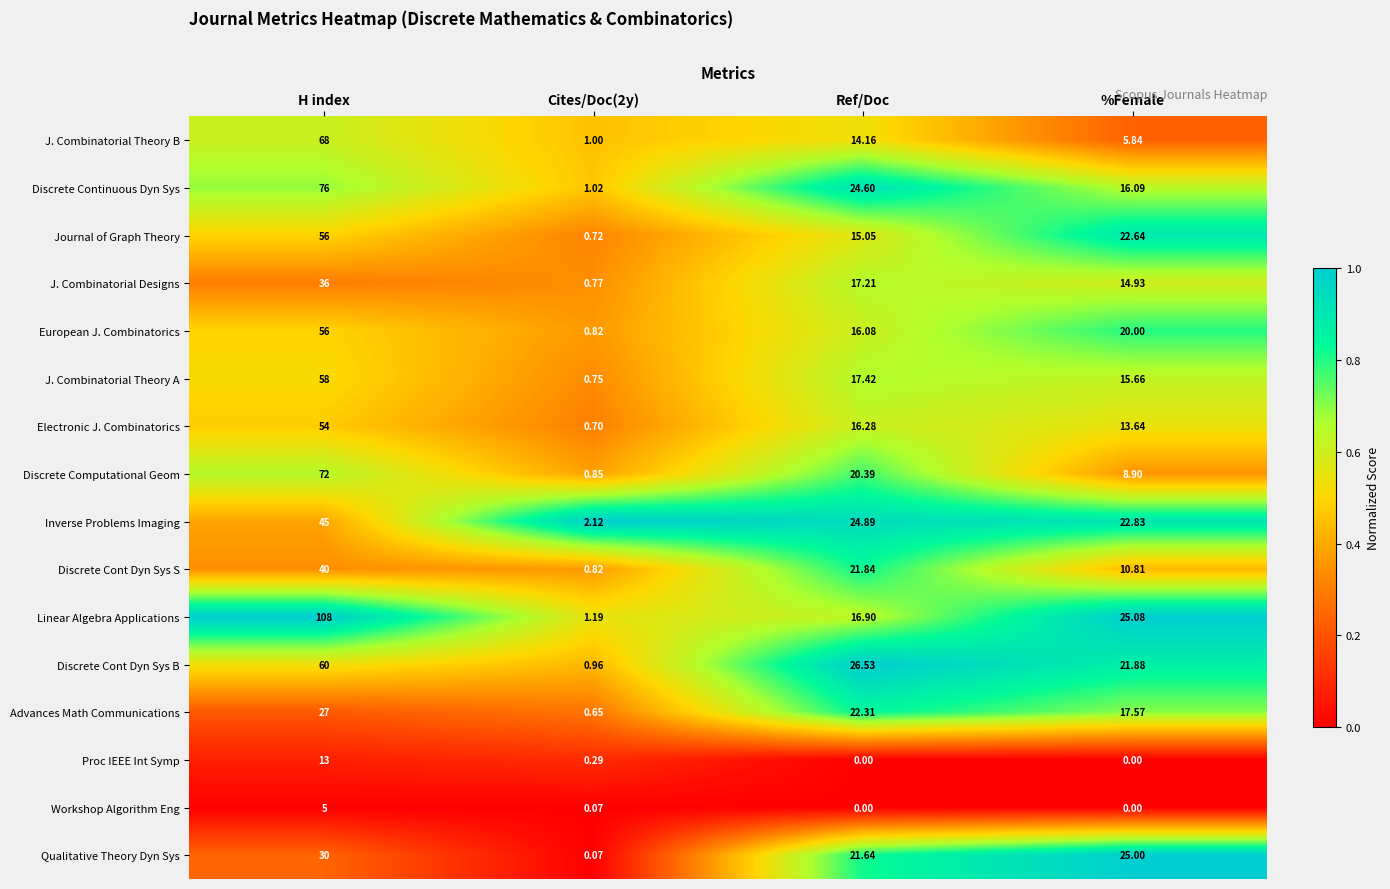

Between H index and Ref/Doc, which series saw the biggest shift?

Linear Algebra Applications